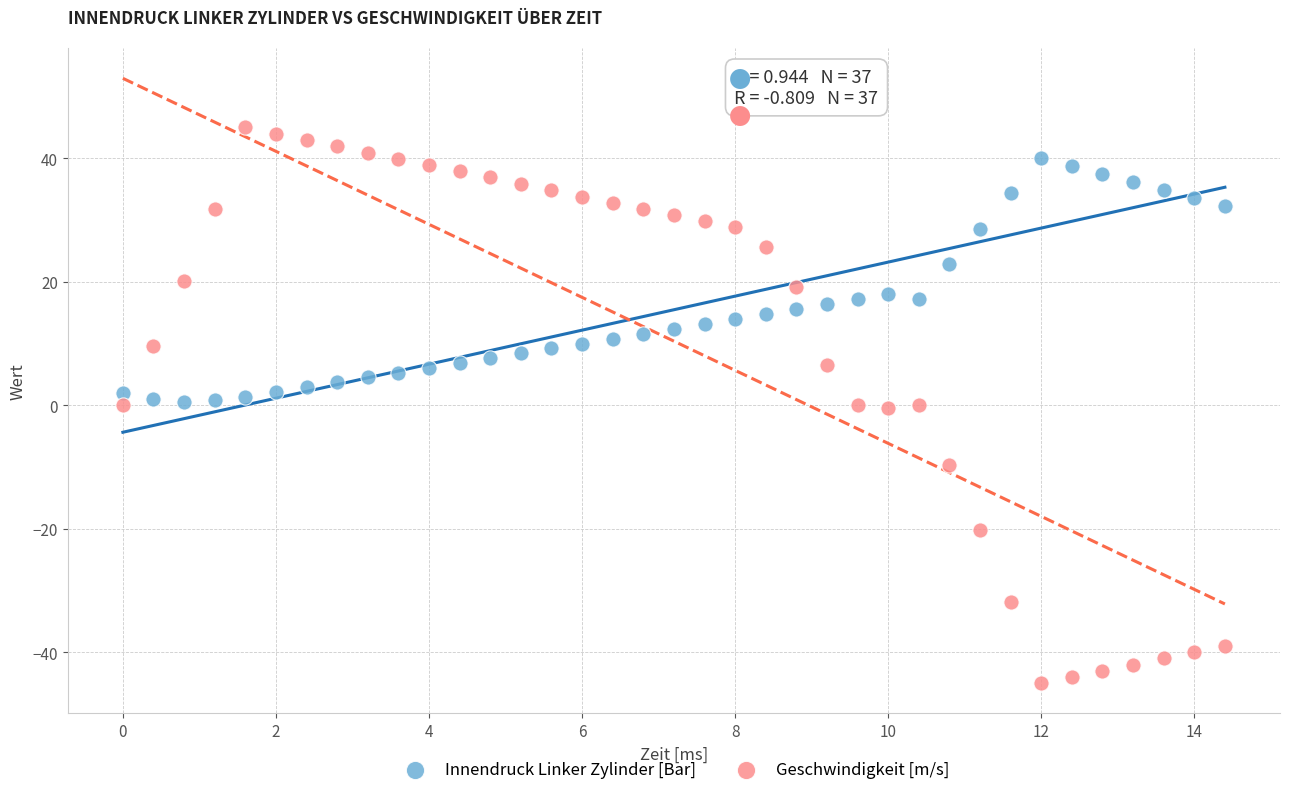

Which series contains the highest Y value?

Geschwindigkeit [m/s]